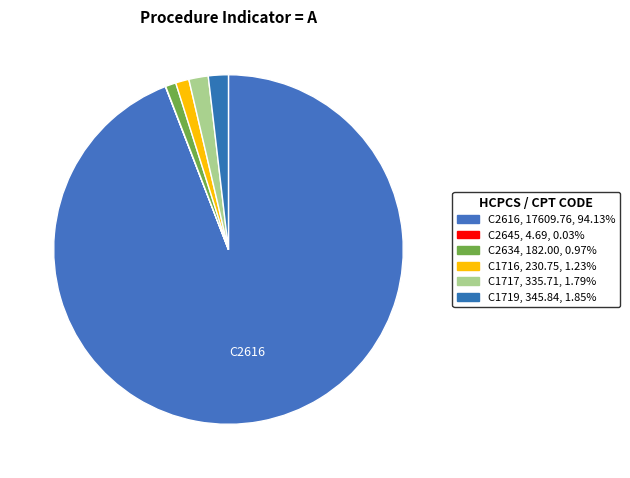

How many segments does this pie chart have?

6